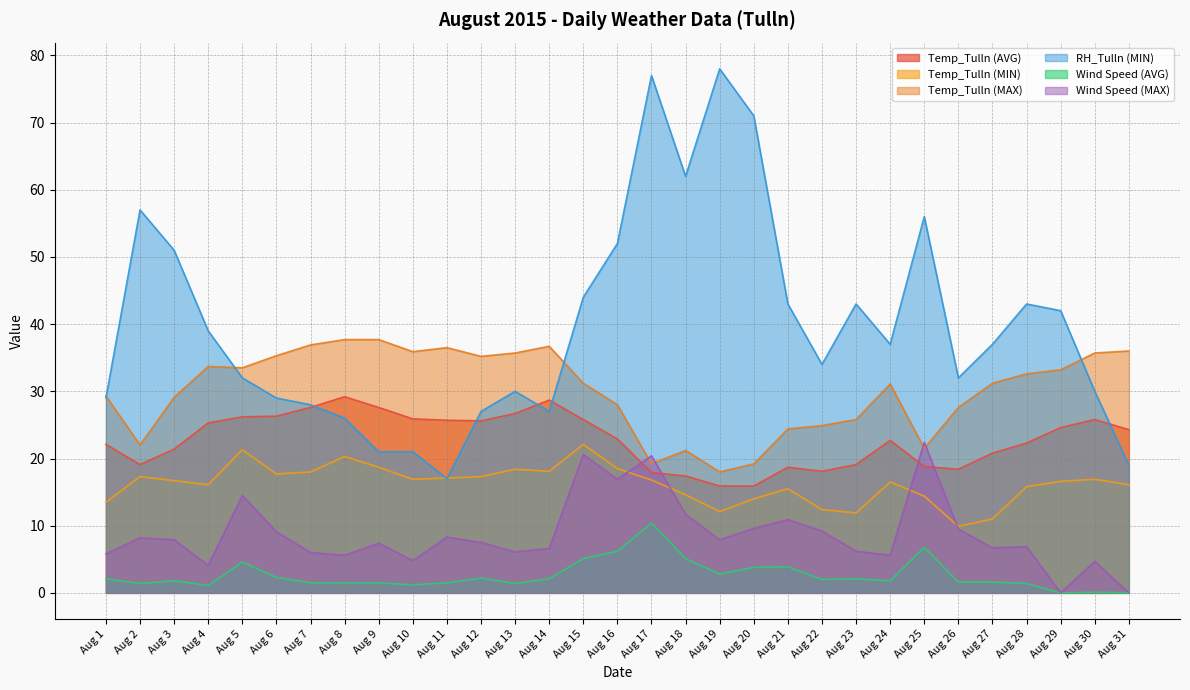

What is the minimum value for Temp_Tulln (MAX)?

18.0